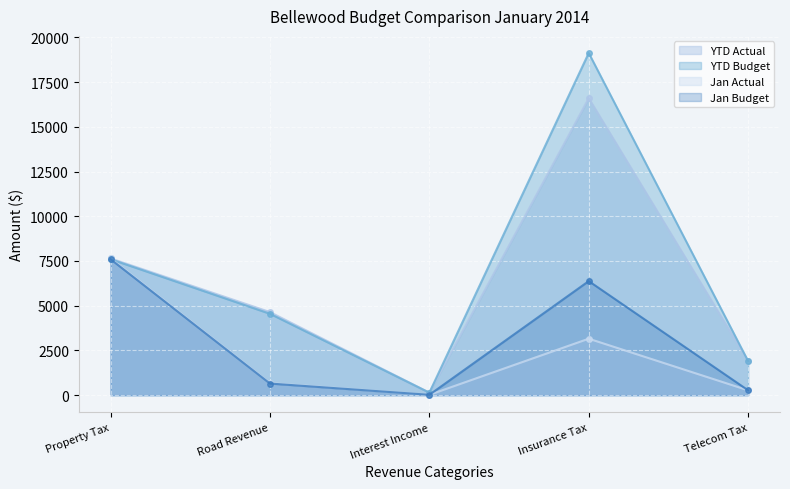

Which series changed the most between Property Tax and Telecom Tax?

Jan Actual